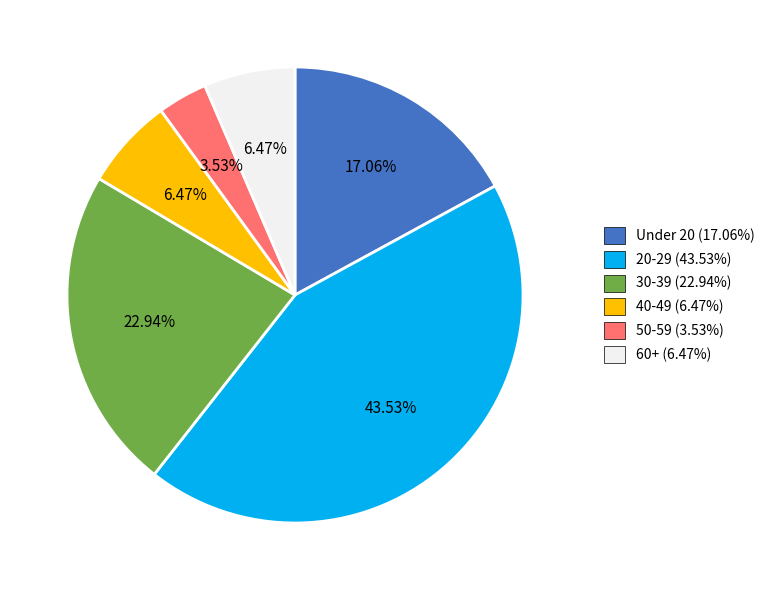

Count the number of slices in the pie.

6